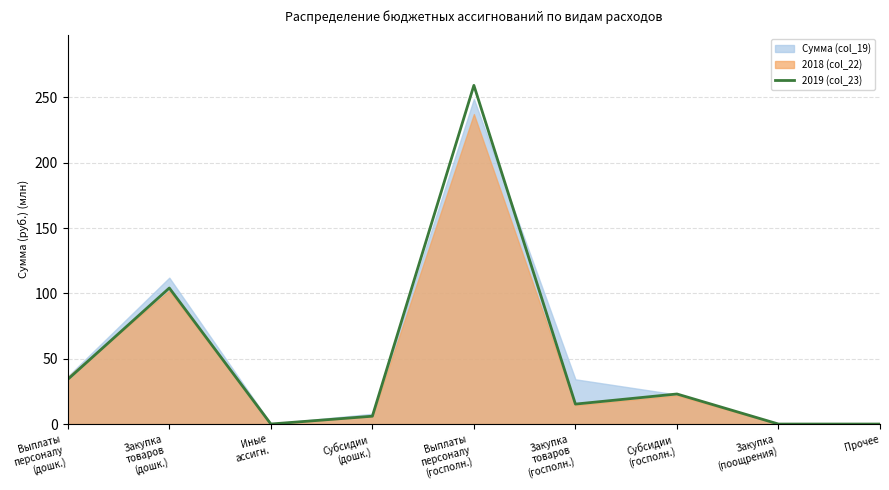

At which category does the chart reach its peak across all series?

Выплаты
персоналу
(госполн.)